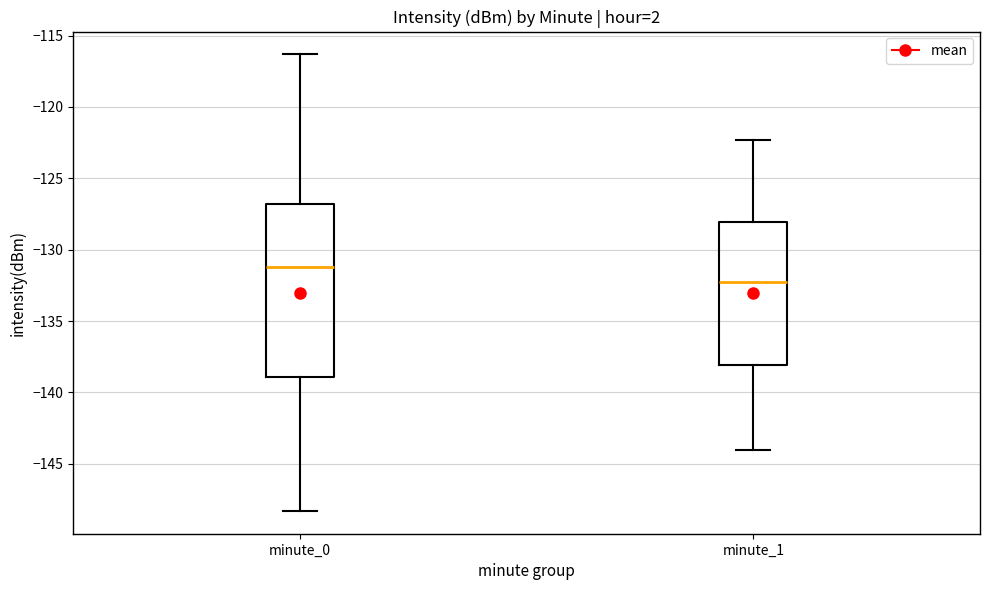

Which box has the highest median line?

minute_0